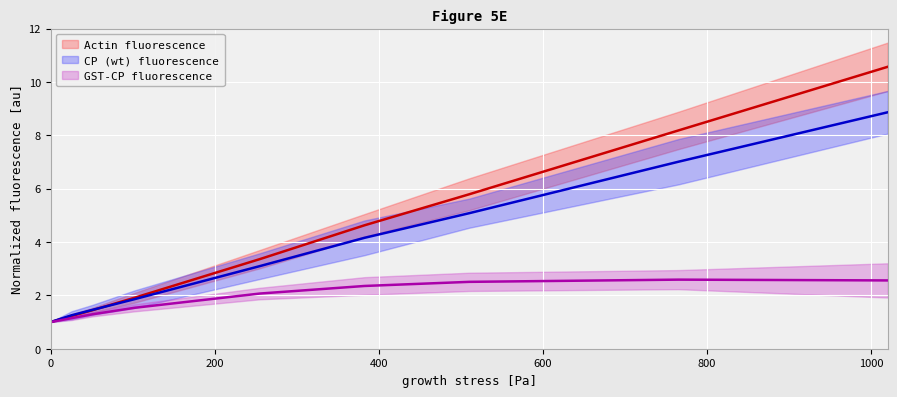

What position from the right is 51.02041?

7